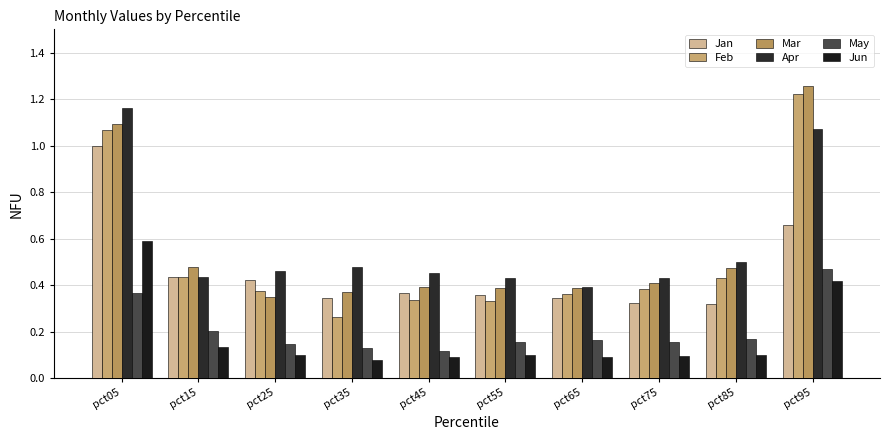

At how many categories does at least one series exceed 1?

2